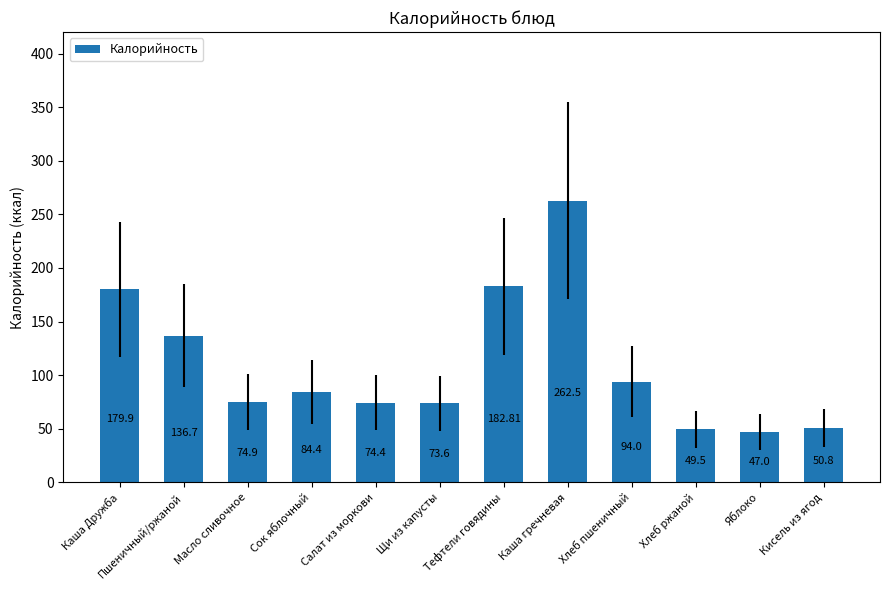

Which label corresponds to the largest value in the chart?

Каша гречневая